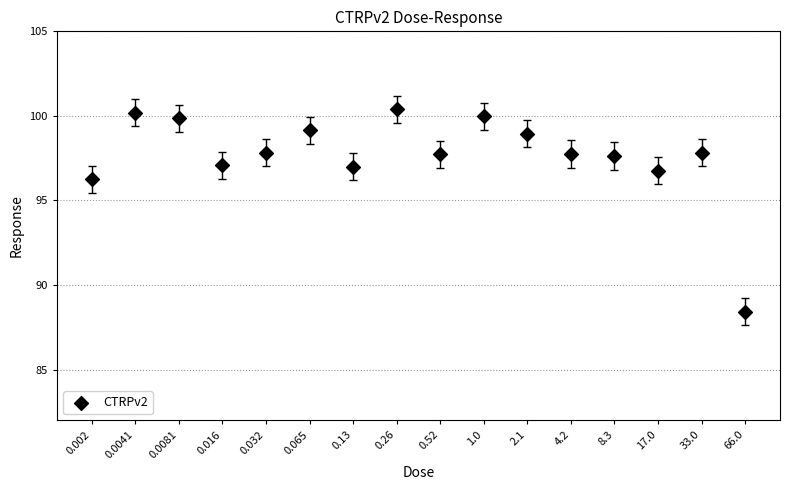

What Y value in the scatter plot is closest to 94?

96.3